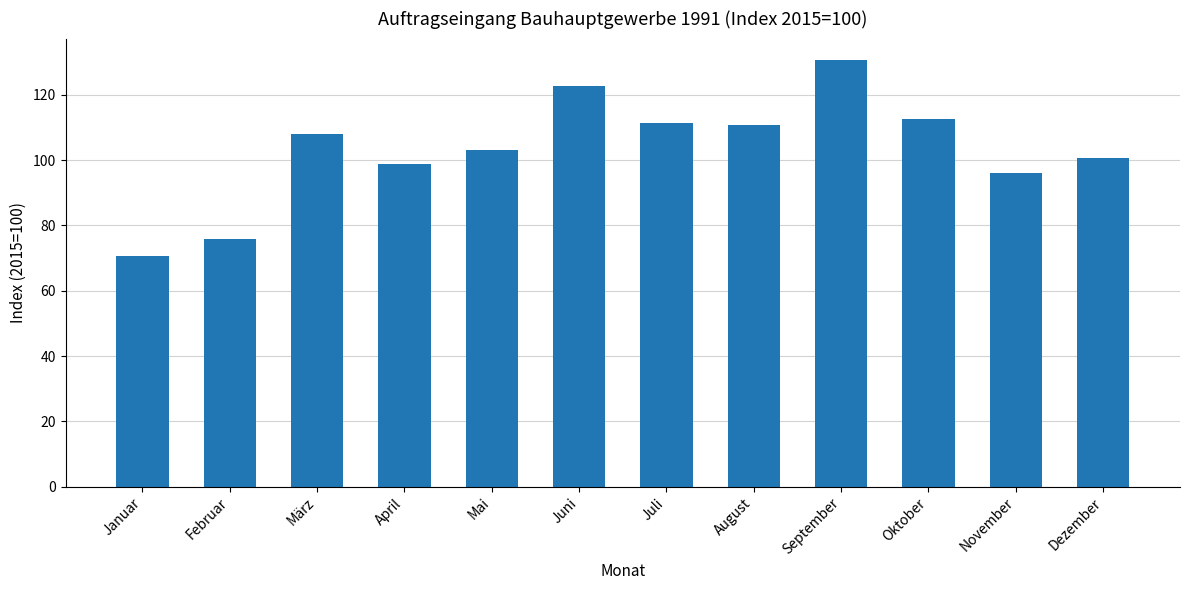

Are the bars grouped side by side (vs. stacked)?

No